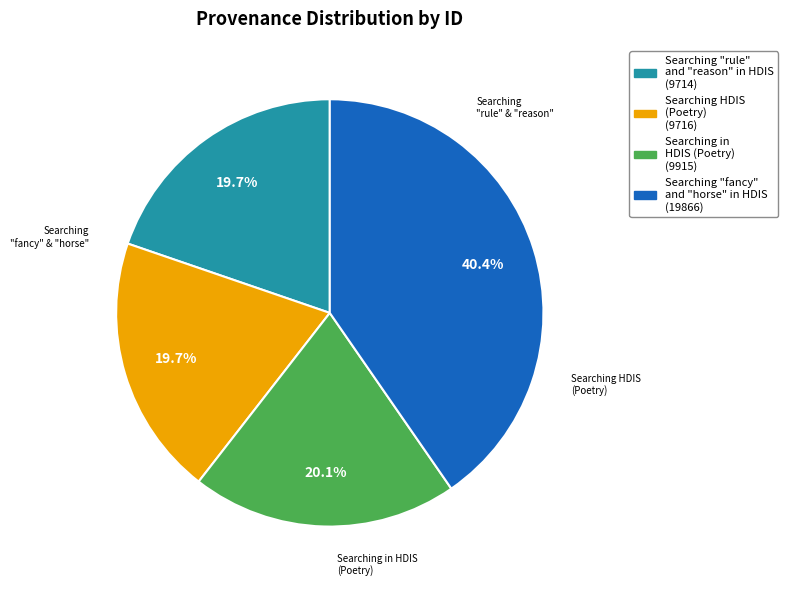

To the nearest percent, what portion does Searching "fancy" and "horse" in HDIS represent?

40%